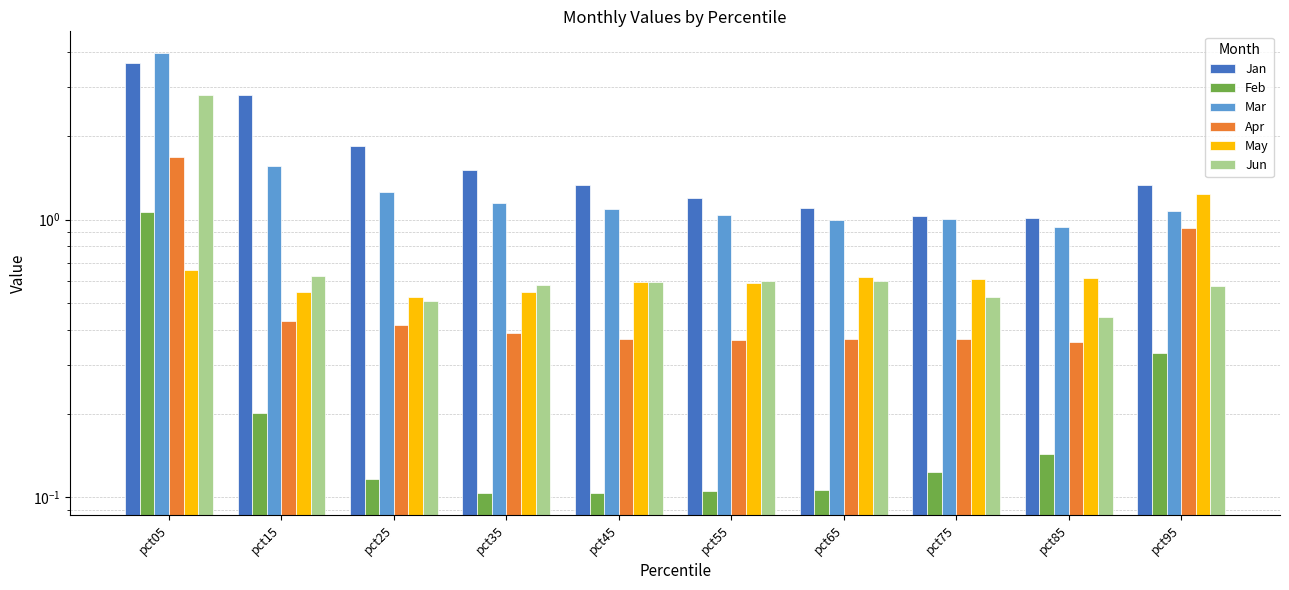

Reading left to right, transcribe all the data shown in this chart.

Jan: 3.7	2.8	1.8	1.5	1.3	1.2	1.1	1.0	1.0	1.3
Feb: 1.1	0.2	0.1	0.1	0.1	0.1	0.1	0.1	0.1	0.3
Mar: 4.0	1.6	1.3	1.1	1.1	1.0	1.0	1.0	0.9	1.1
Apr: 1.7	0.4	0.4	0.4	0.4	0.4	0.4	0.4	0.4	0.9
May: 0.7	0.5	0.5	0.5	0.6	0.6	0.6	0.6	0.6	1.2
Jun: 2.8	0.6	0.5	0.6	0.6	0.6	0.6	0.5	0.4	0.6